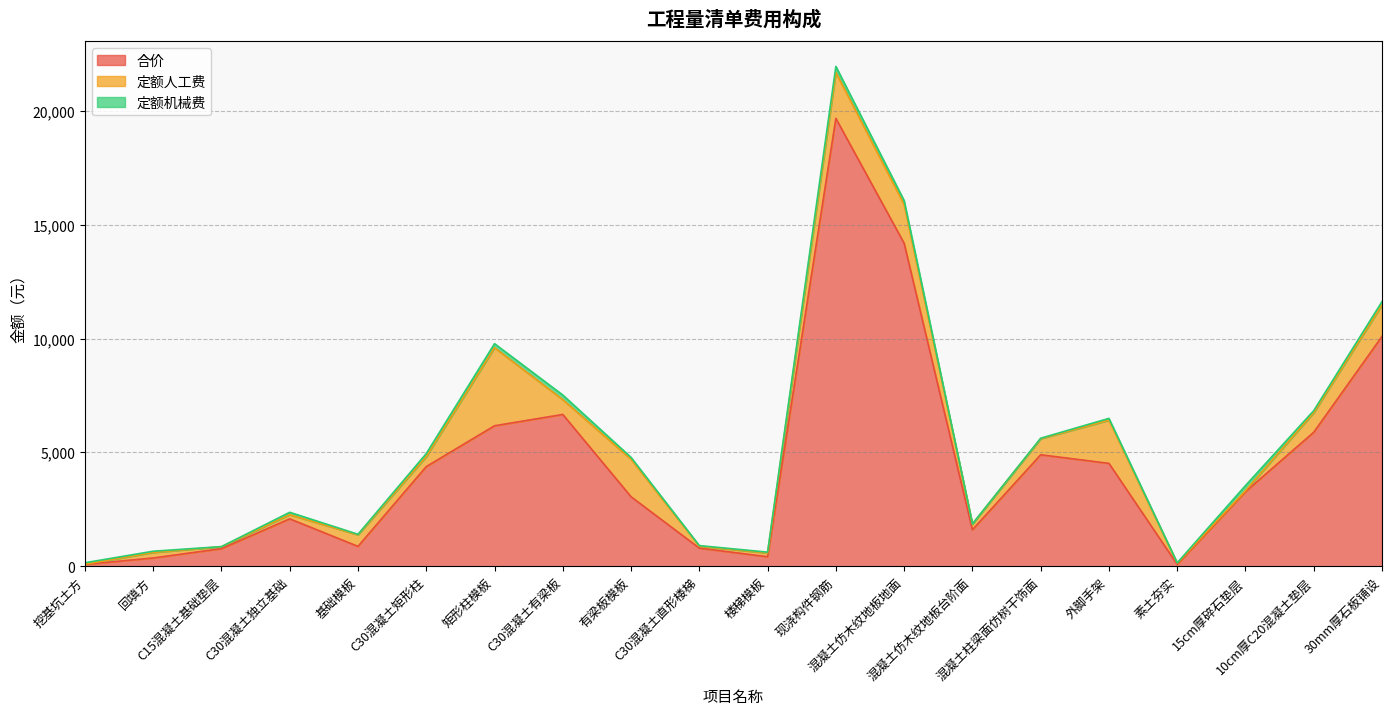

True or false: 定额人工费 and 合价 cross at least once.

False